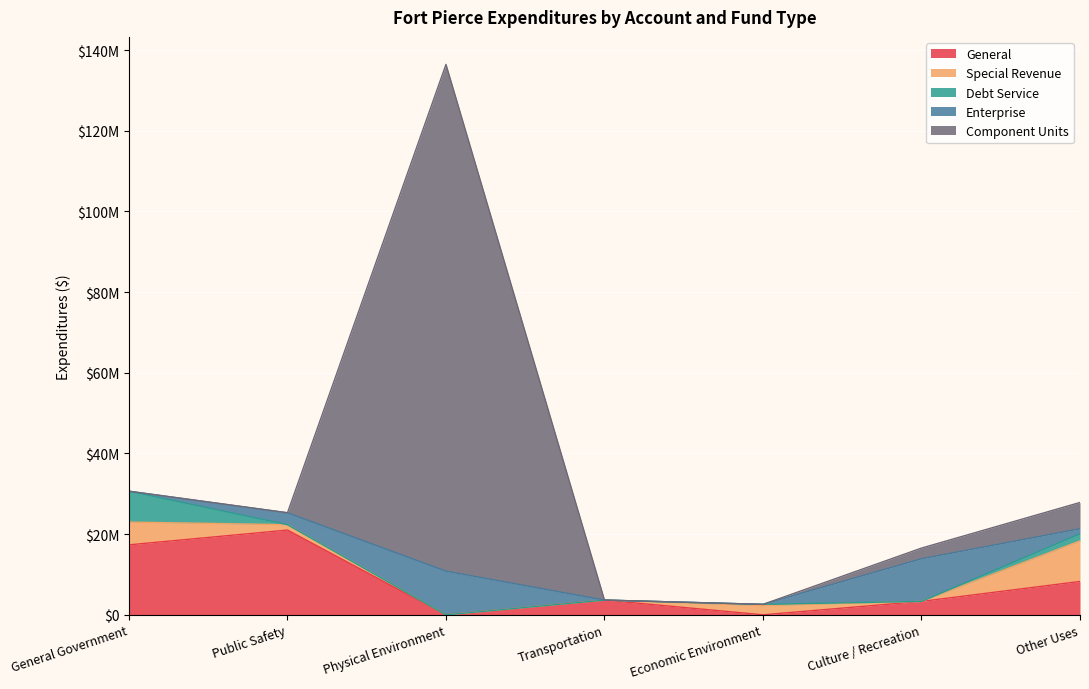

Reading right to left, extract all data points from this chart.

General: Other Uses=8267174	Culture / Recreation=3323547	Economic Environment=0	Transportation=3651724	Physical Environment=0	Public Safety=21008854	General Government=17348023
Special Revenue: Other Uses=10061444	Culture / Recreation=0	Economic Environment=2284013	Transportation=0	Physical Environment=0	Public Safety=1330048	General Government=5642960
Debt Service: Other Uses=1728074	Culture / Recreation=0	Economic Environment=307224	Transportation=0	Physical Environment=0	Public Safety=0	General Government=7647162
Enterprise: Other Uses=1268044	Culture / Recreation=10564493	Economic Environment=0	Transportation=0	Physical Environment=10821317	Public Safety=2951806	General Government=0
Component Units: Other Uses=6524408	Culture / Recreation=2654063	Economic Environment=0	Transportation=0	Physical Environment=125616738	Public Safety=0	General Government=0